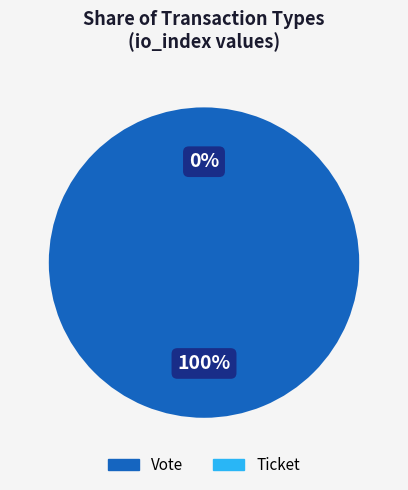

To the nearest percent, what is the combined percentage of Ticket and Vote?

100%